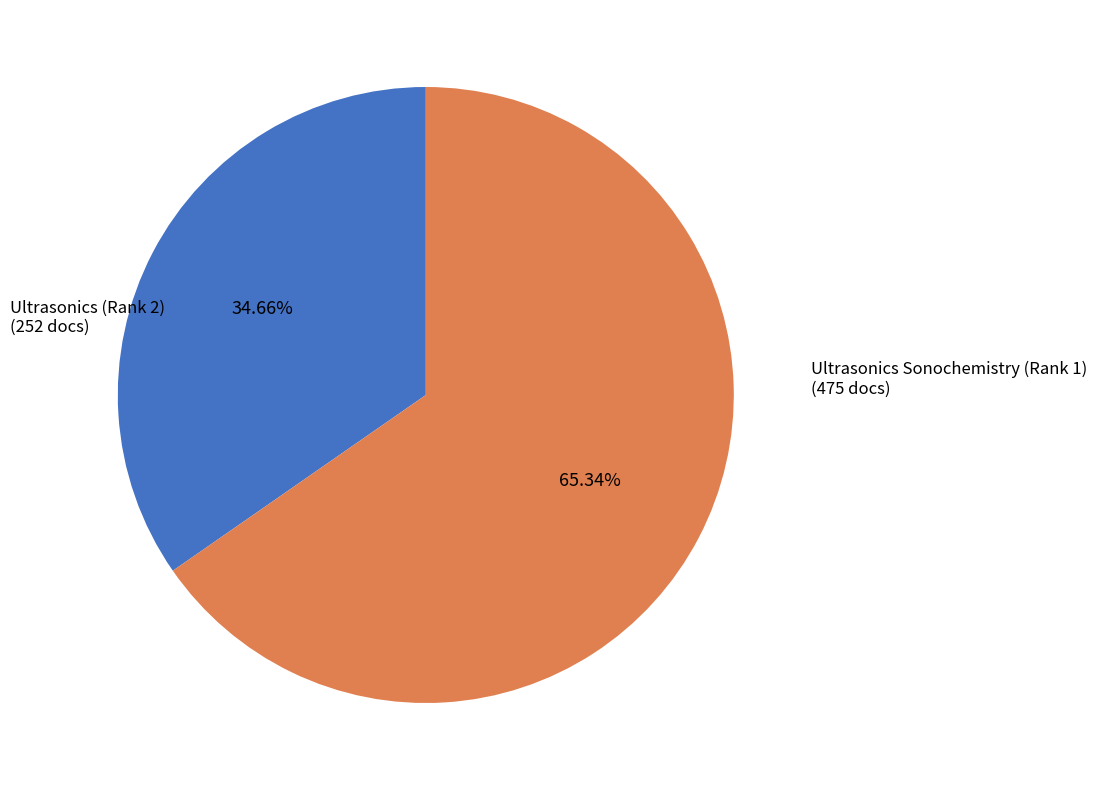

Is there a majority slice in this chart?

Yes